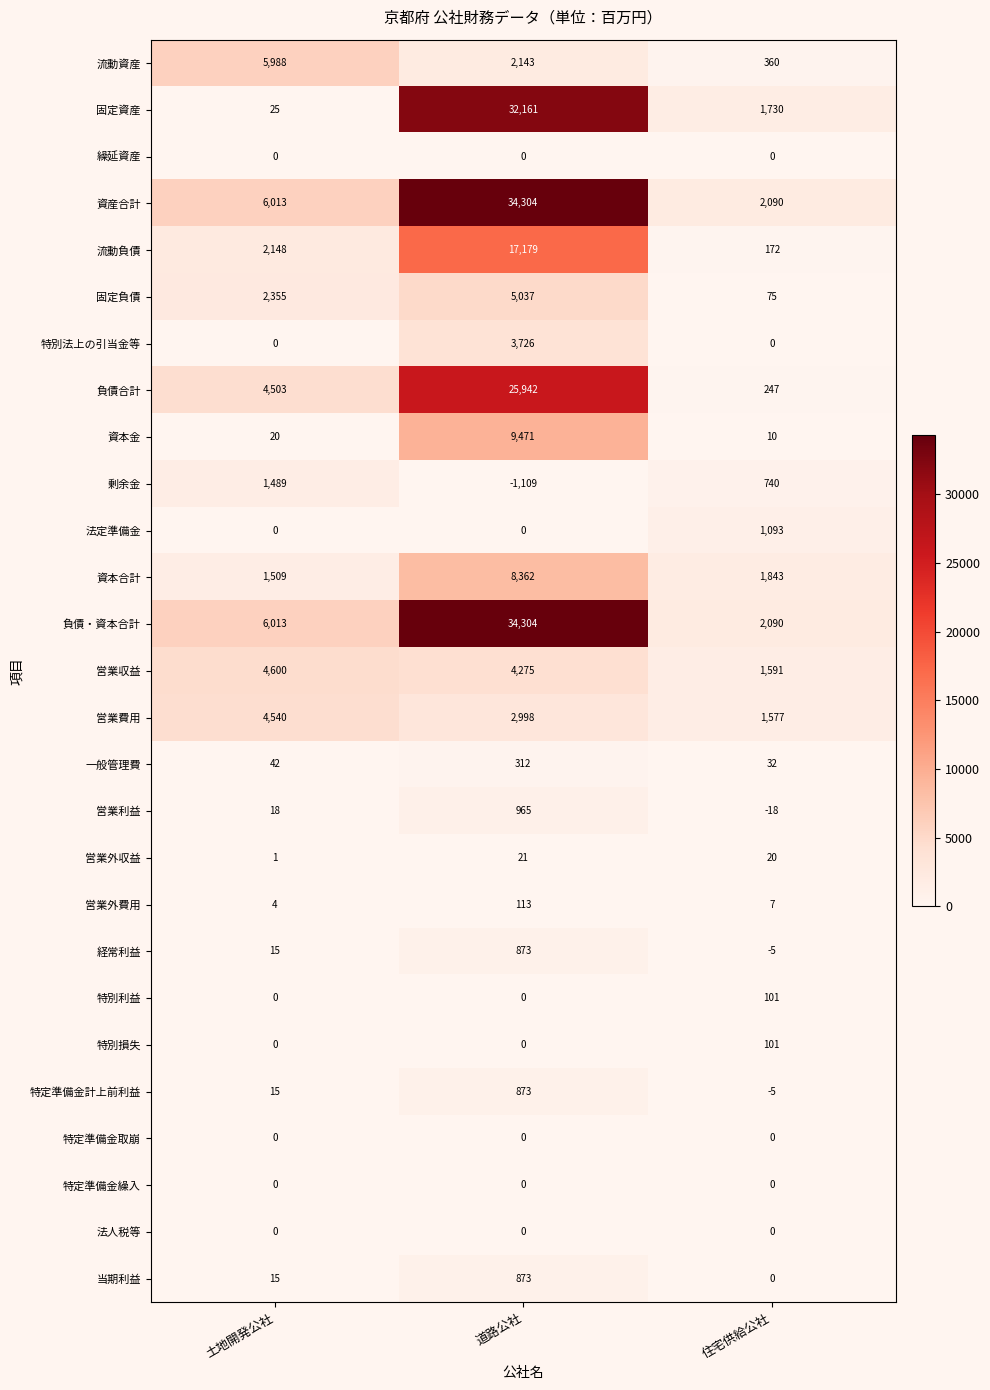

At which label is 固定負債 closest to 2556?

土地開発公社